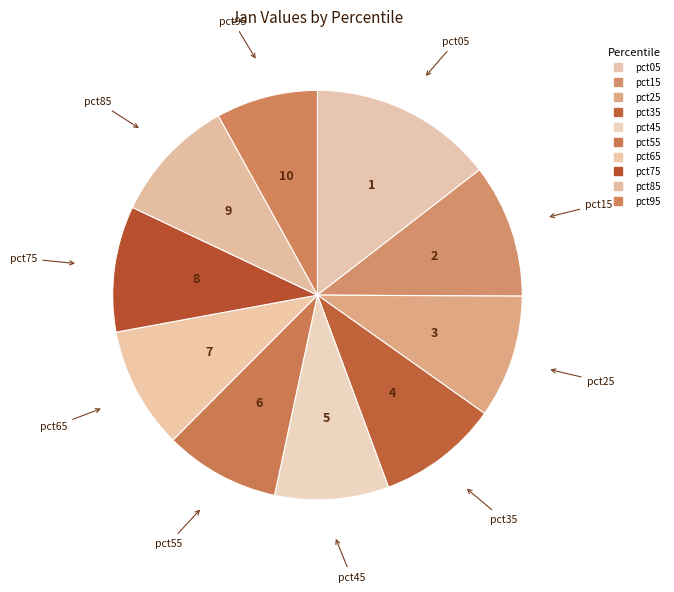

Rank the categories by value from lowest to highest.

pct95, pct45, pct55, pct35, pct65, pct25, pct85, pct75, pct15, pct05